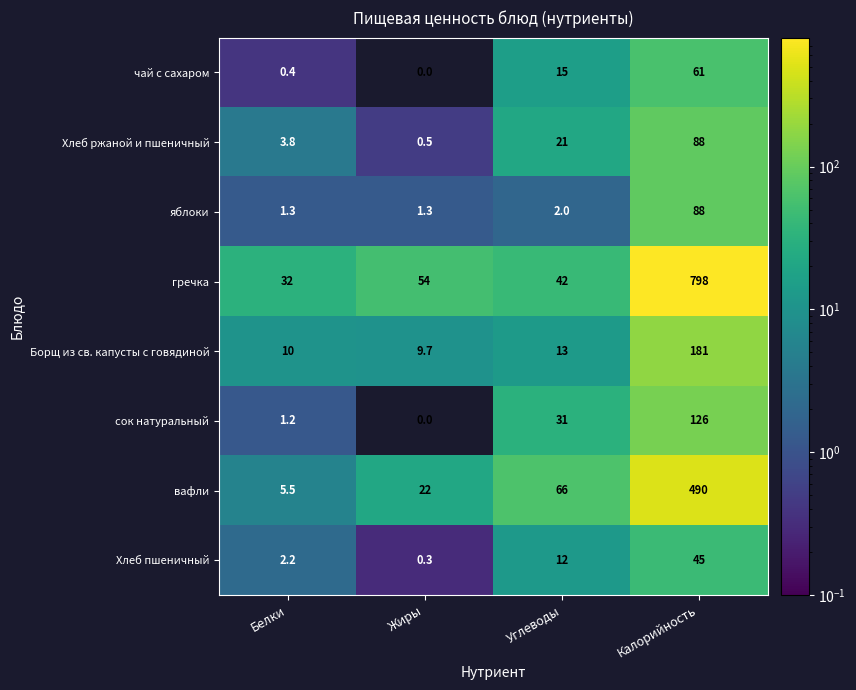

What is the difference between the maximum and second lowest values in the Хлеб ржаной и пшеничный series?

84.2